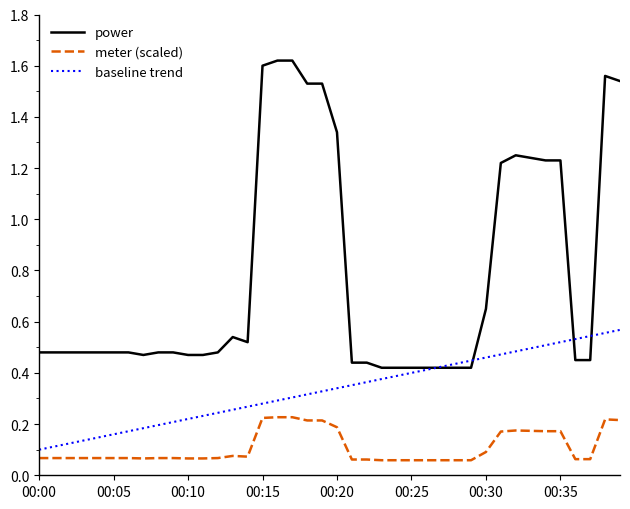

How many lines are shown in the chart?

3